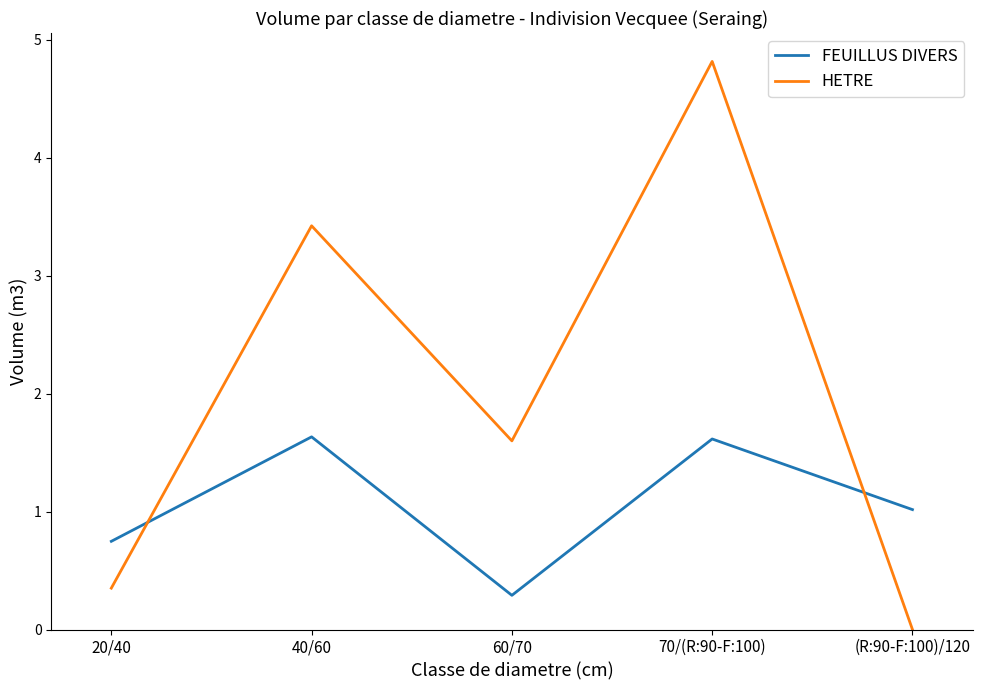

At which label does FEUILLUS DIVERS first exceed 1?

40/60